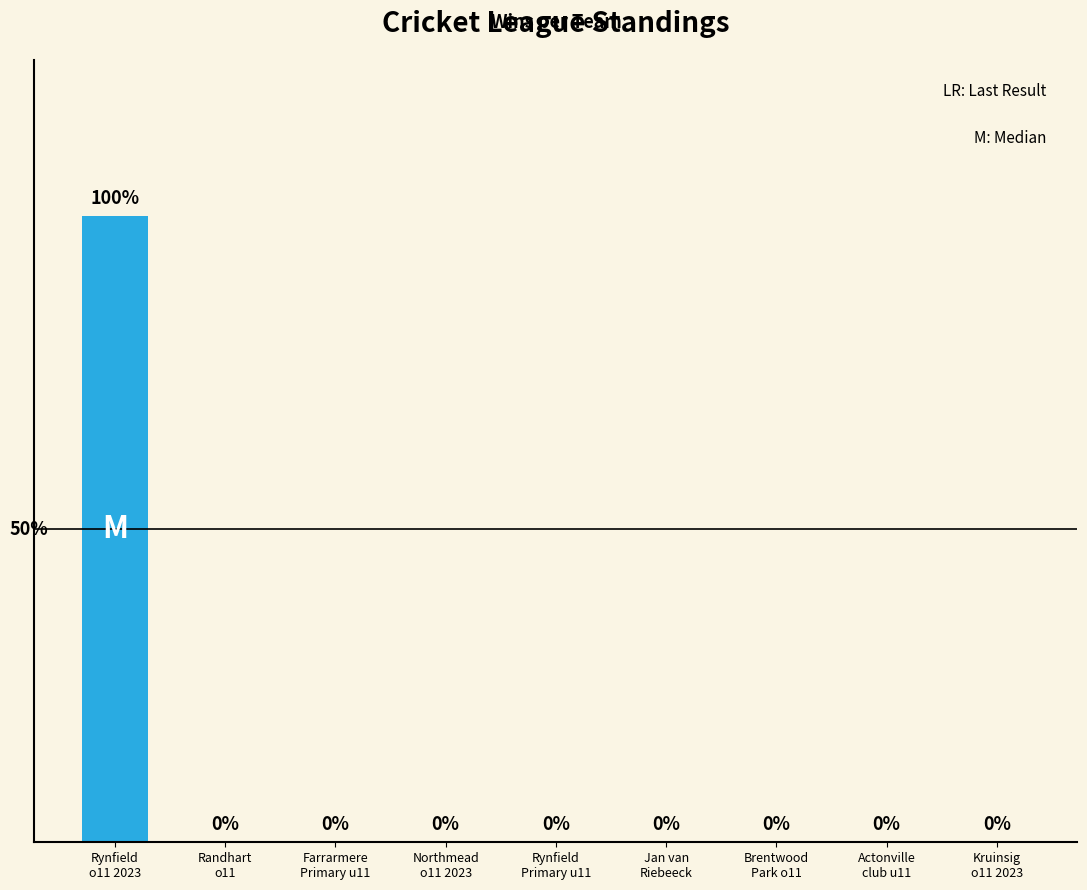

Are the bars horizontal?

No